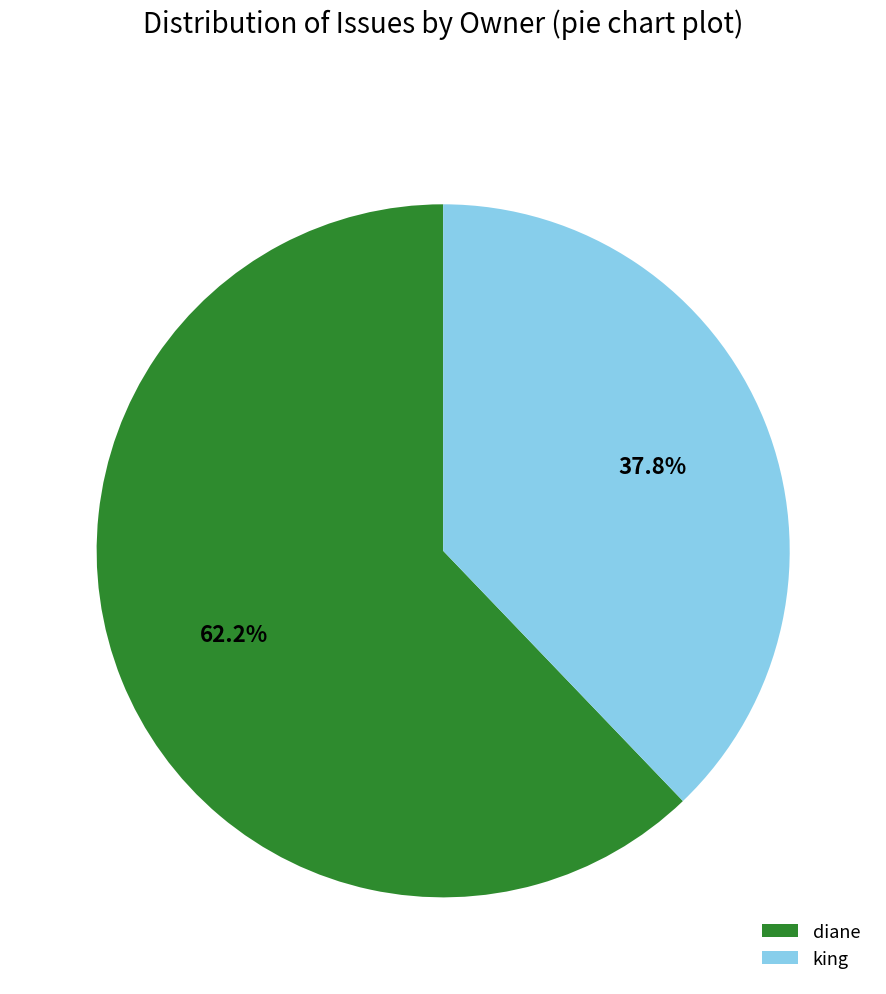

Which category has the smallest portion of the pie?

king